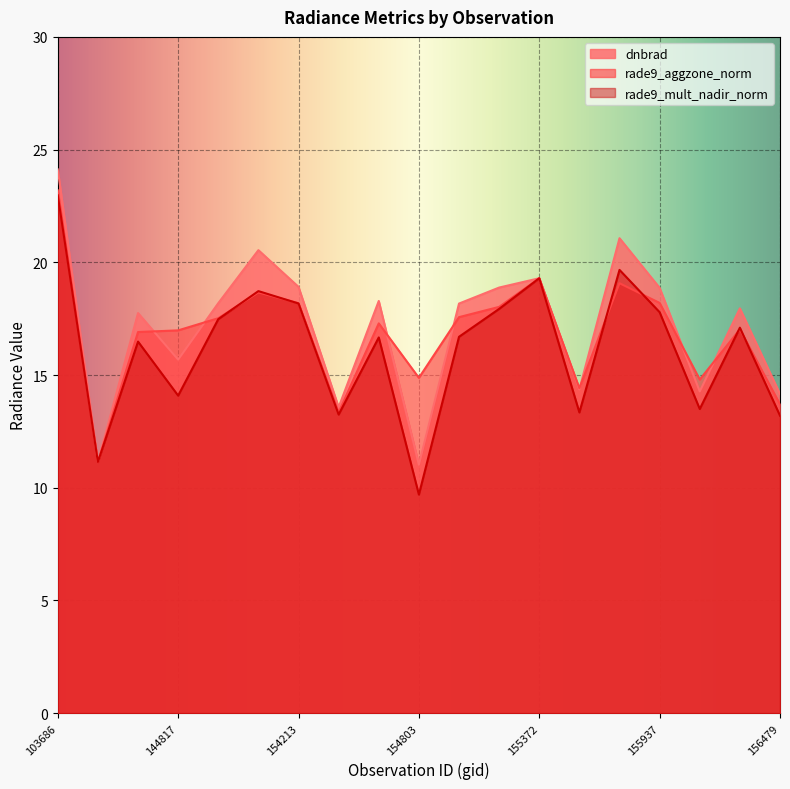

Reading right to left, extract all data points from this chart.

dnbrad: 156479=14.2	156294=18.0	156115=14.3	155937=18.9	155739=21.1	155557=14.4	155372=19.3	155191=18.9	155011=18.2	154803=11.0	154607=18.3	154406=13.6	154213=18.9	148741=20.5	145229=18.2	144817=15.7	143430=17.7	143237=11.1	103686=24.1
rade9_aggzone_norm: 156479=13.7	156294=17.0	156115=14.8	155937=18.2	155739=19.1	155557=14.4	155372=19.3	155191=18.0	155011=17.6	154803=14.9	154607=17.3	154406=13.3	154213=18.2	148741=18.7	145229=17.5	144817=17.0	143430=16.9	143237=11.1	103686=23.2
rade9_mult_nadir_norm: 156479=13.2	156294=17.1	156115=13.5	155937=17.8	155739=19.7	155557=13.3	155372=19.3	155191=17.9	155011=16.7	154803=9.7	154607=16.7	154406=13.2	154213=18.2	148741=18.7	145229=17.5	144817=14.1	143430=16.5	143237=11.1	103686=23.0